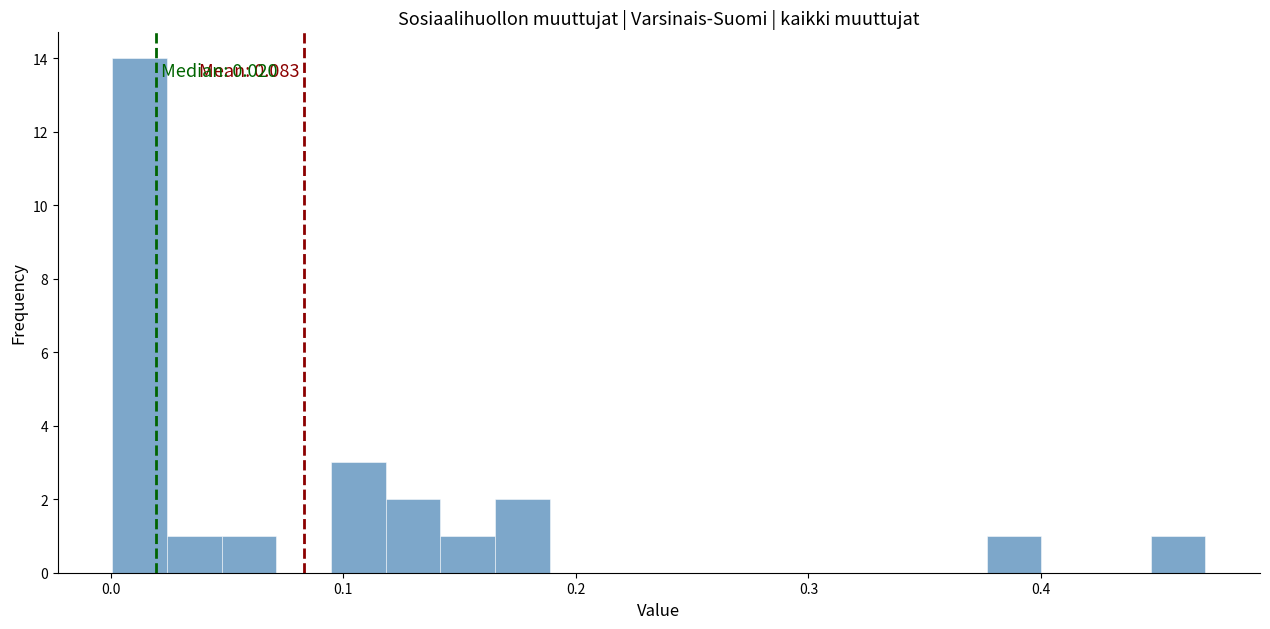

Read against the x-axis, roughly where is the centre of the tallest bar?

0.01